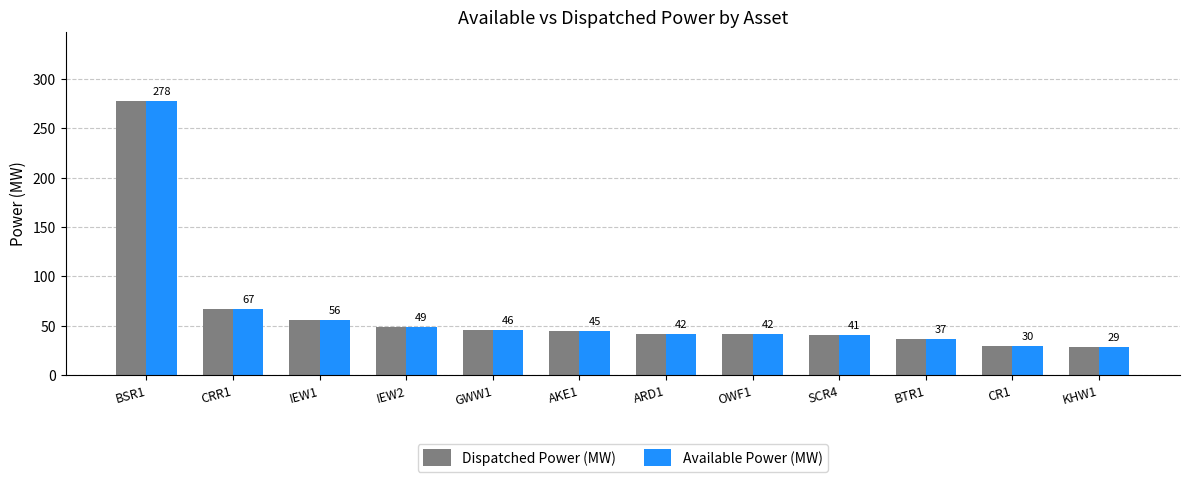

Read the Available Power (MW) value at KHW1.

29